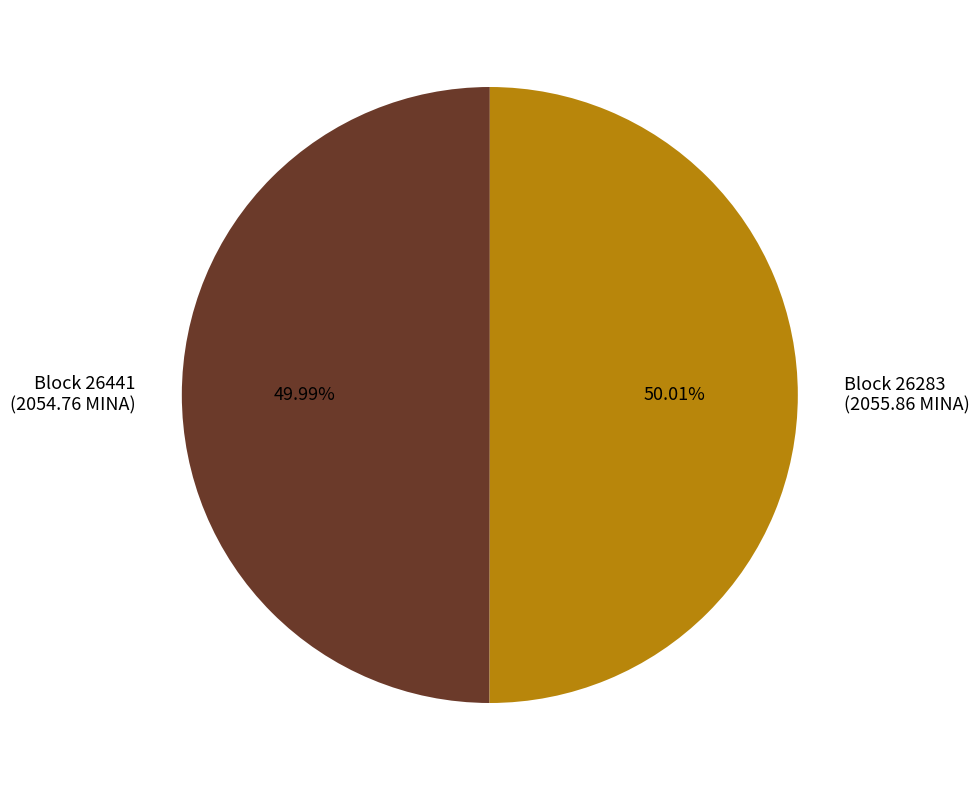

Is the sum of Block 26441 (2054.76 MINA) and Block 26283 (2055.86 MINA) greater than half?

Yes